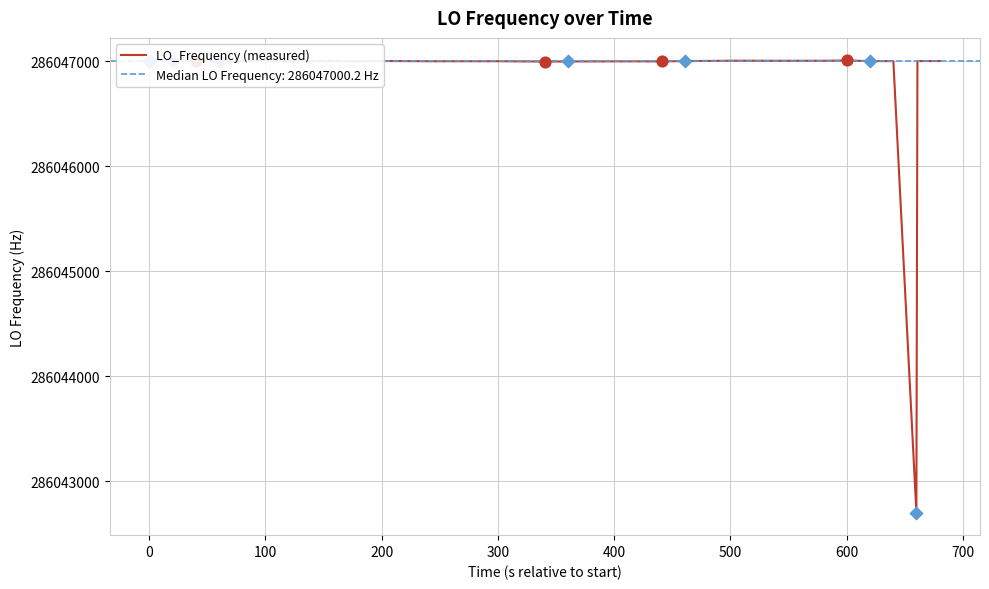

What is the minimum value for LO_Frequency (measured)?

286042699.5